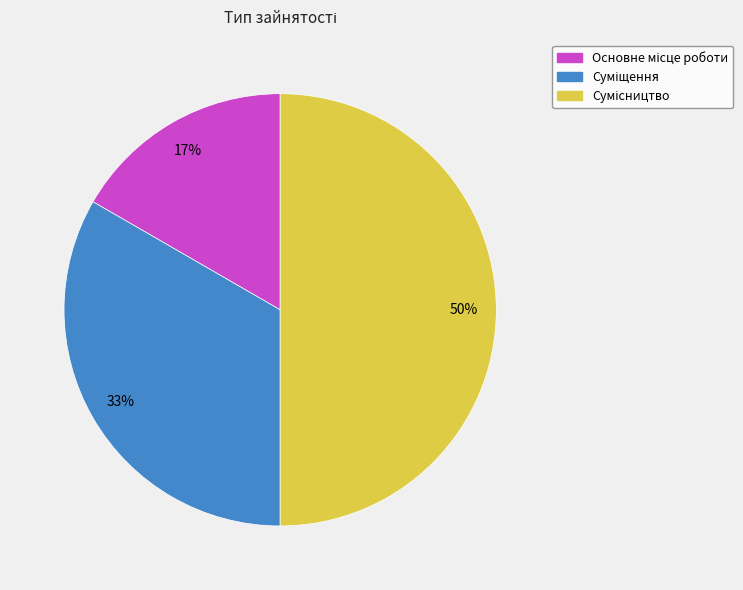

To the nearest percent, what is the difference between the largest and smallest slice percentages?

33%